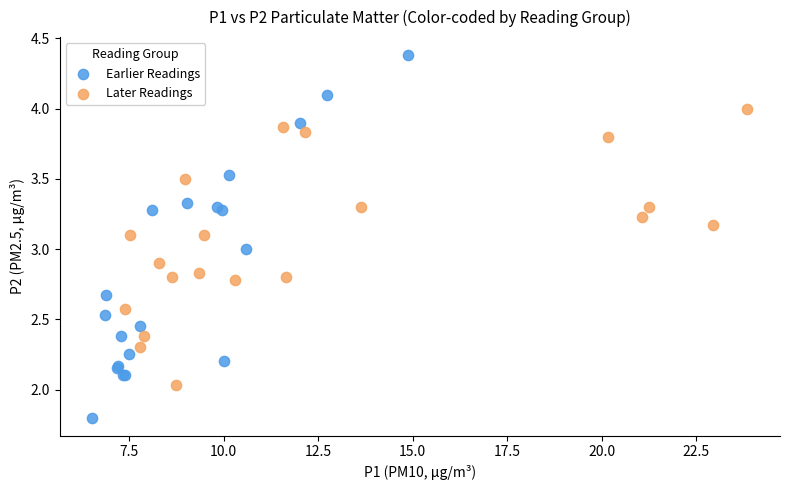

Which series has the widest spread of Y values?

Earlier Readings